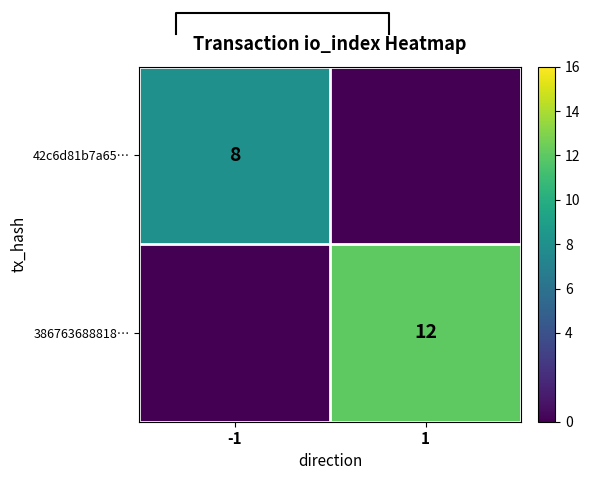

True or false: 386763688818… has a value of 4 at 1.

False